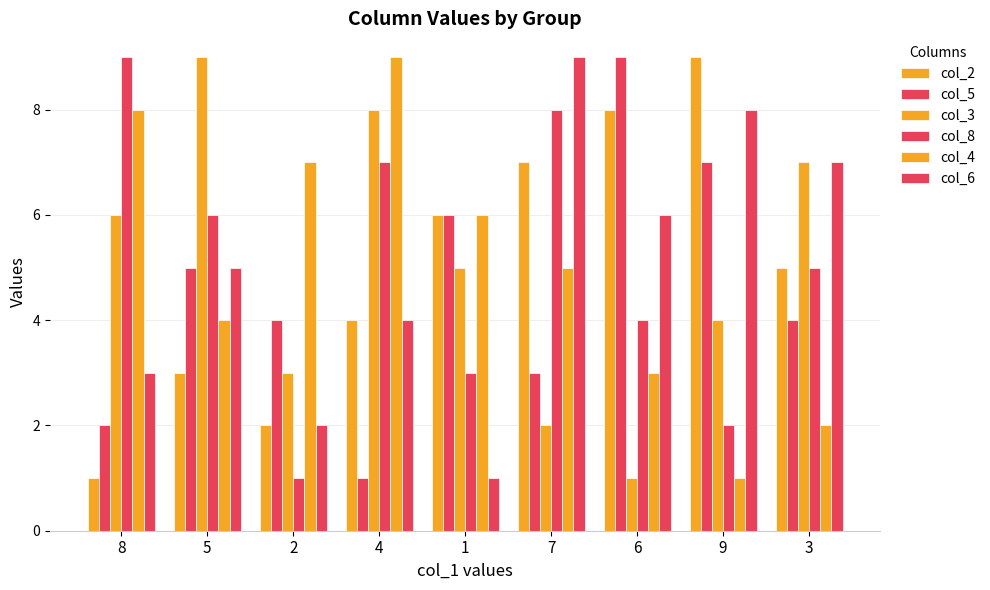

At how many categories does at least one series exceed 6?

8